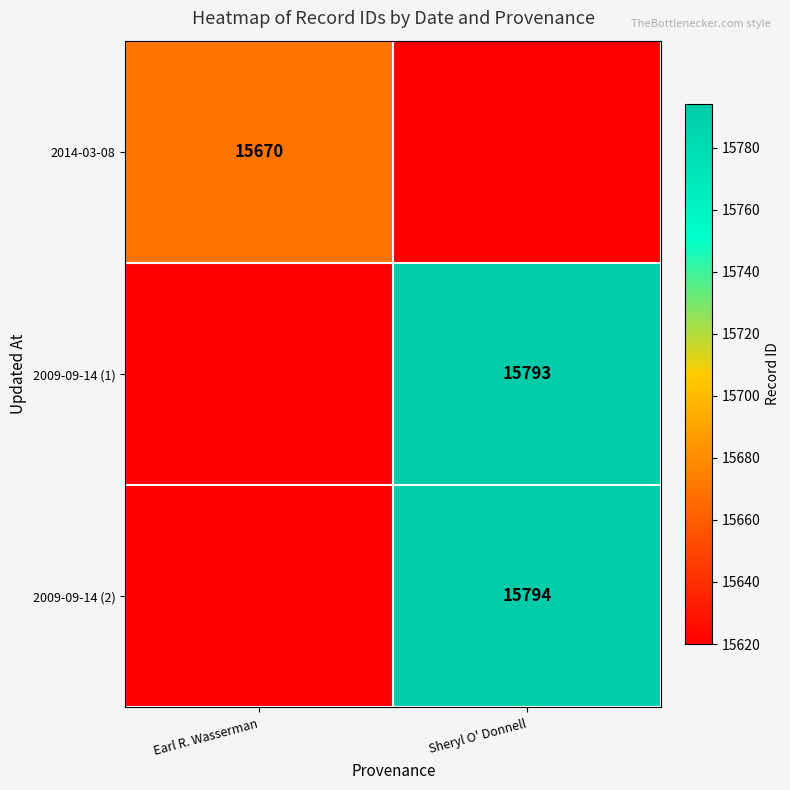

Is it true that 2009-09-14 (2) equals 20585 at Sheryl O' Donnell?

False